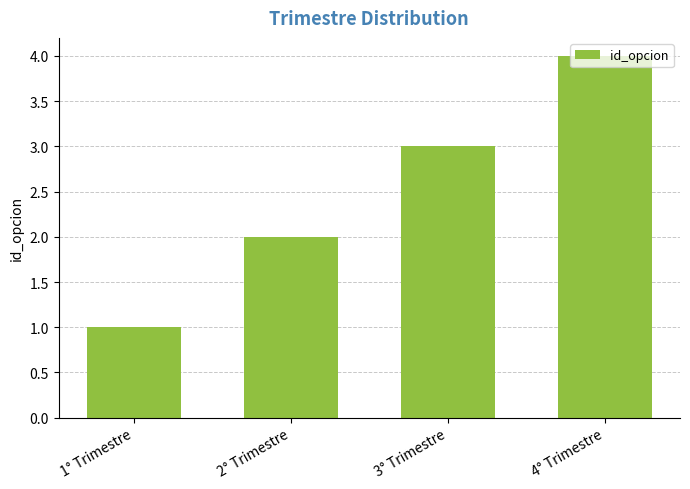

How many bars are there in total?

4